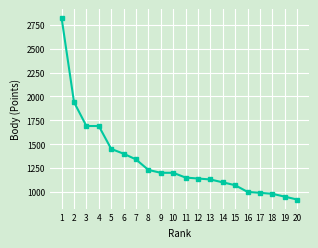

The chart shows a value of 990 at 17. True or false?

True